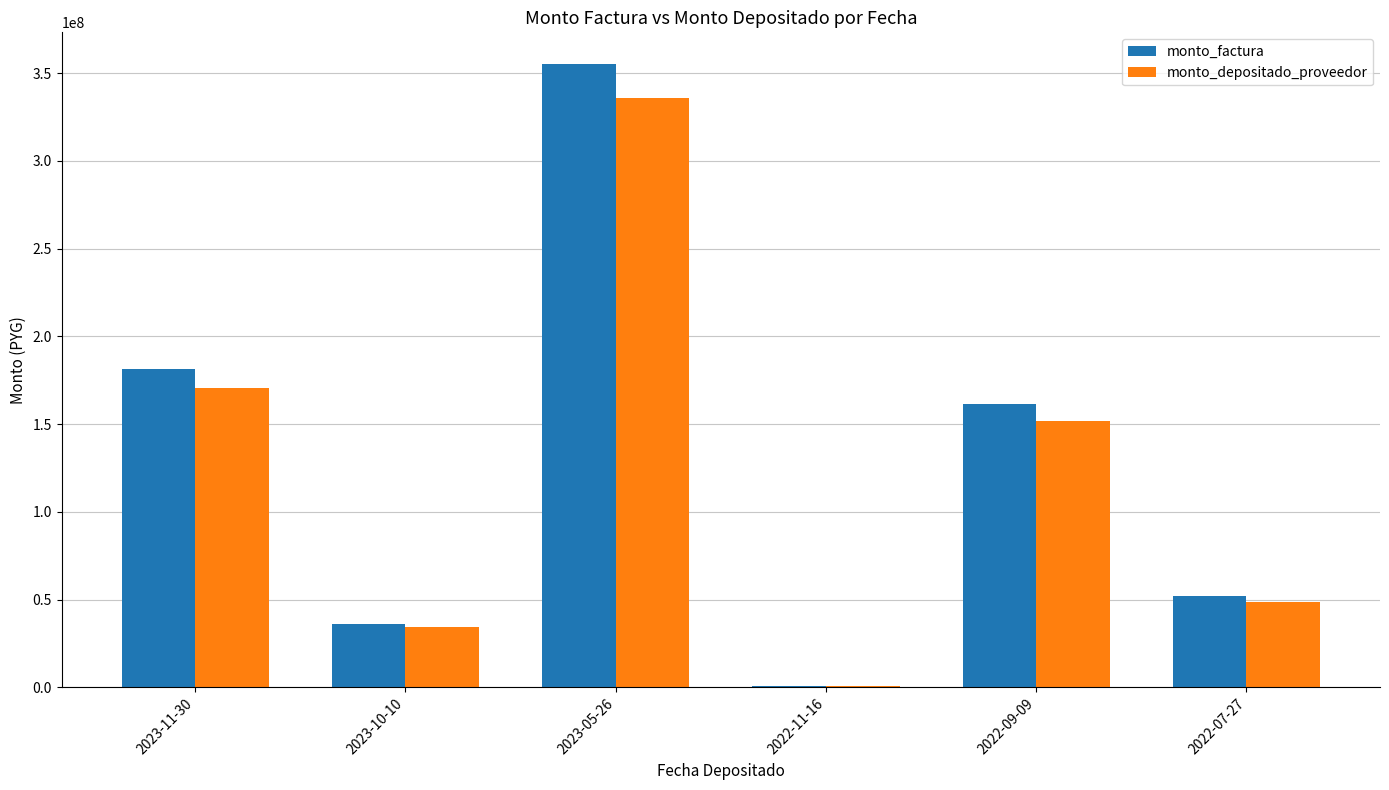

What are all the series names shown in the legend?

monto_factura, monto_depositado_proveedor